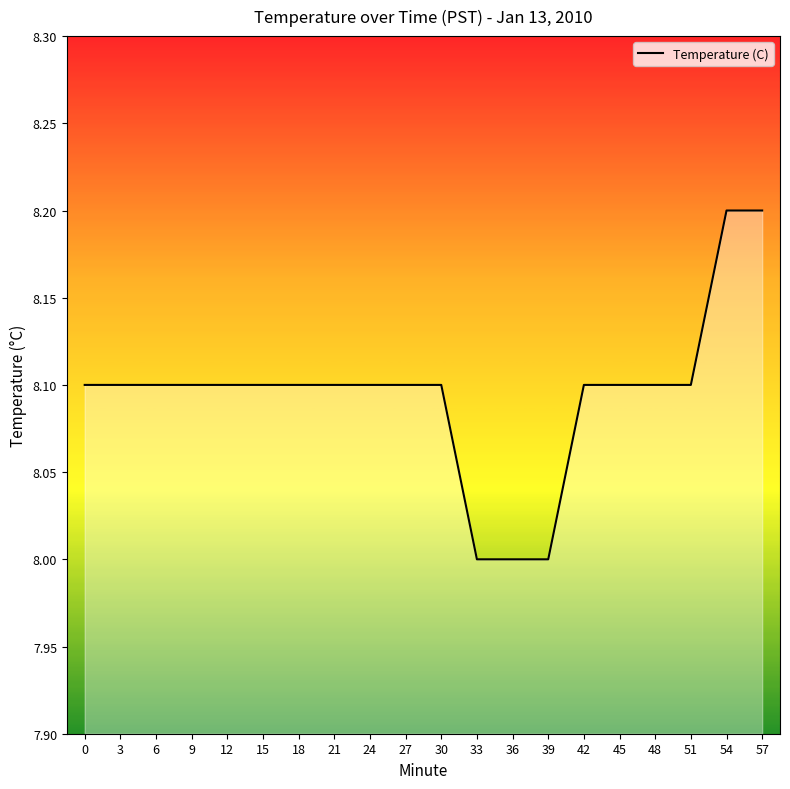

What is the difference between the maximum and minimum values?

0.2